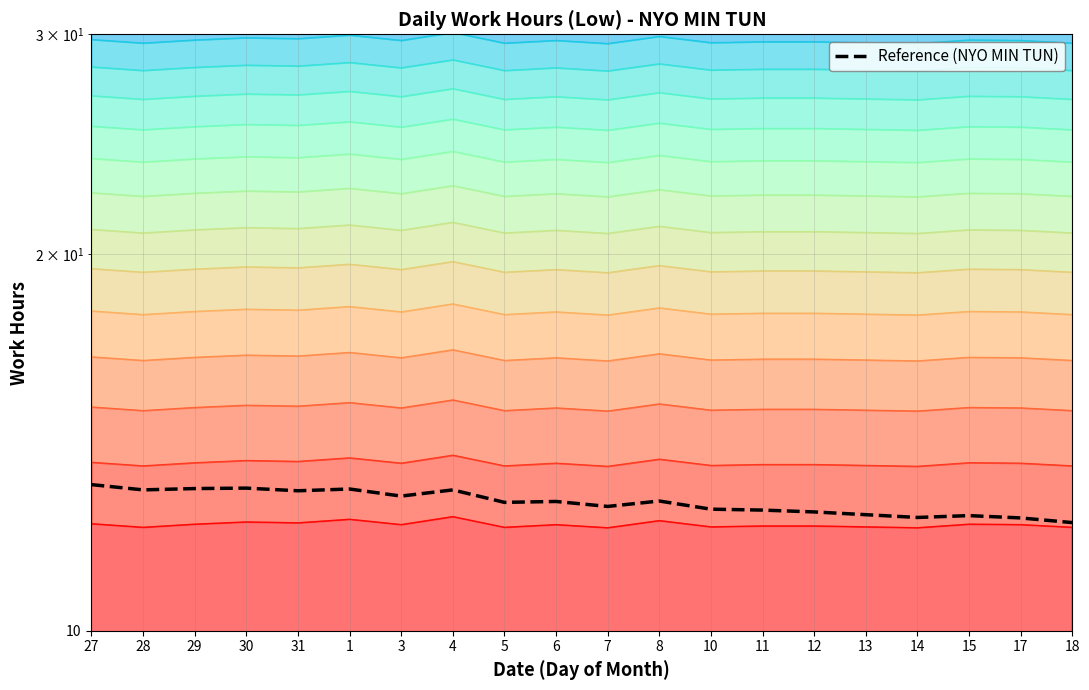

Reading left to right, what are all the values shown in this chart?

27=13.1	28=13.0	29=13.0	30=13.0	31=12.9	1=13.0	3=12.8	4=13.0	5=12.7	6=12.7	7=12.6	8=12.7	10=12.5	11=12.5	12=12.4	13=12.4	14=12.3	15=12.4	17=12.3	18=12.2